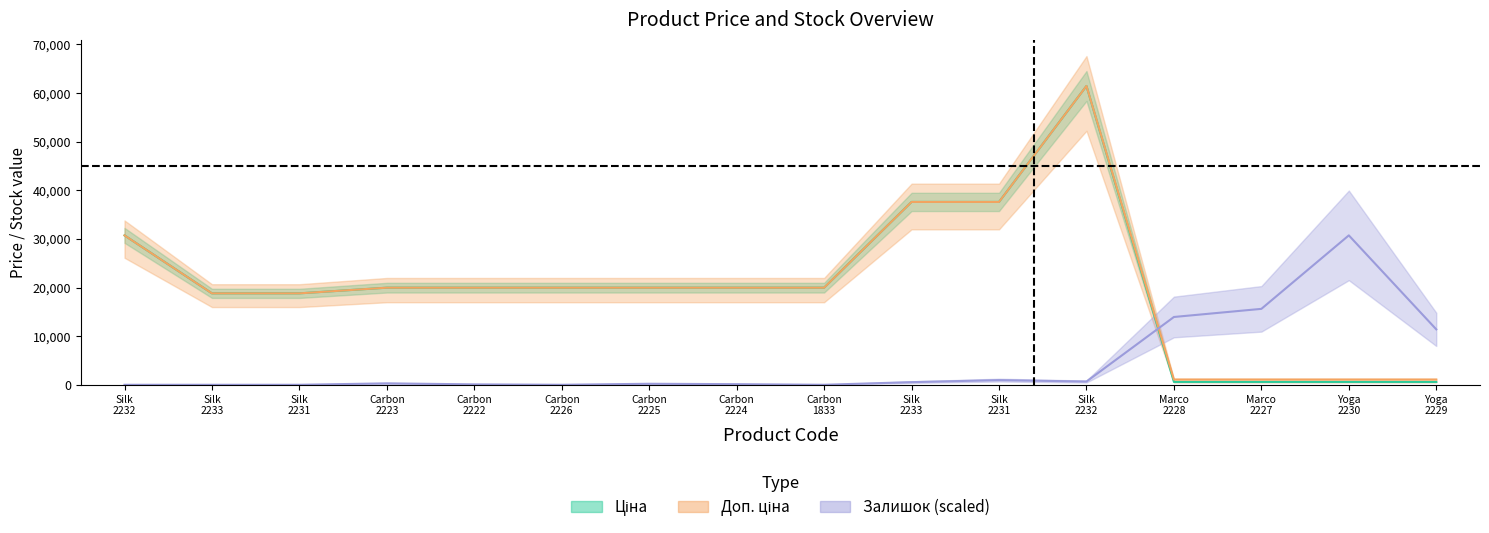

Where does the Залишок series first go above 292?

Carbon 2223